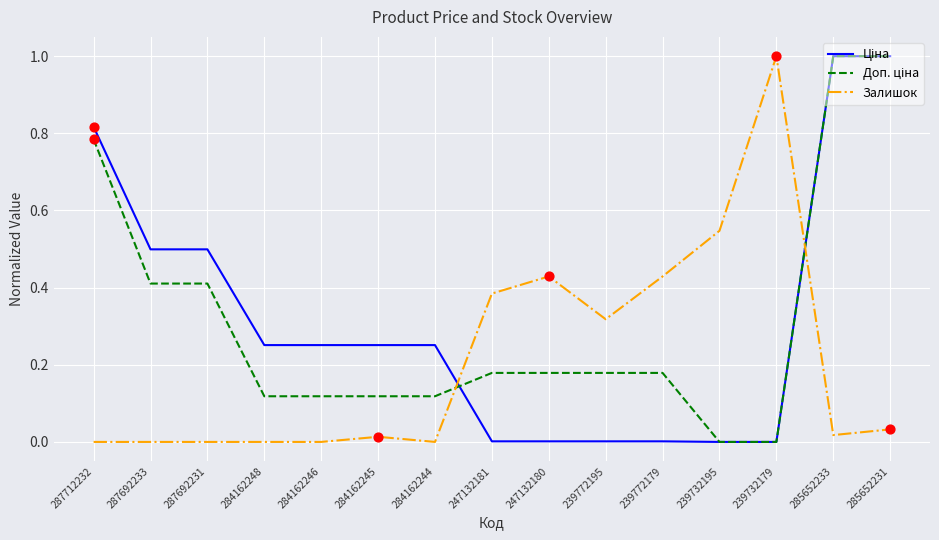

What is the maximum value shown in the chart?

1.0